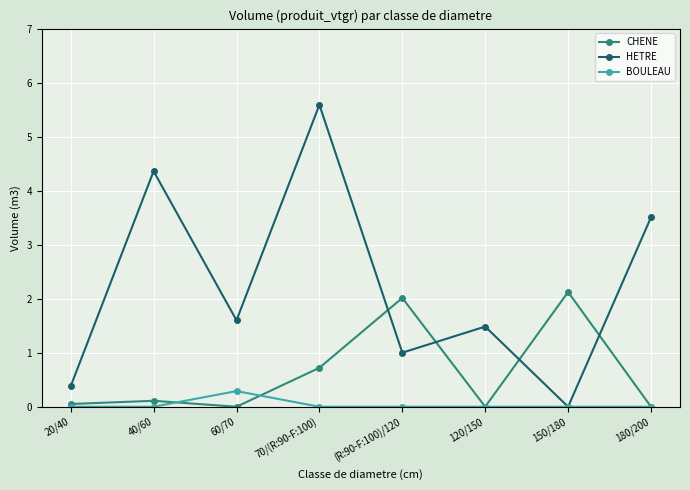

What is the spread (max minus min) of values at 40/60?

4.4